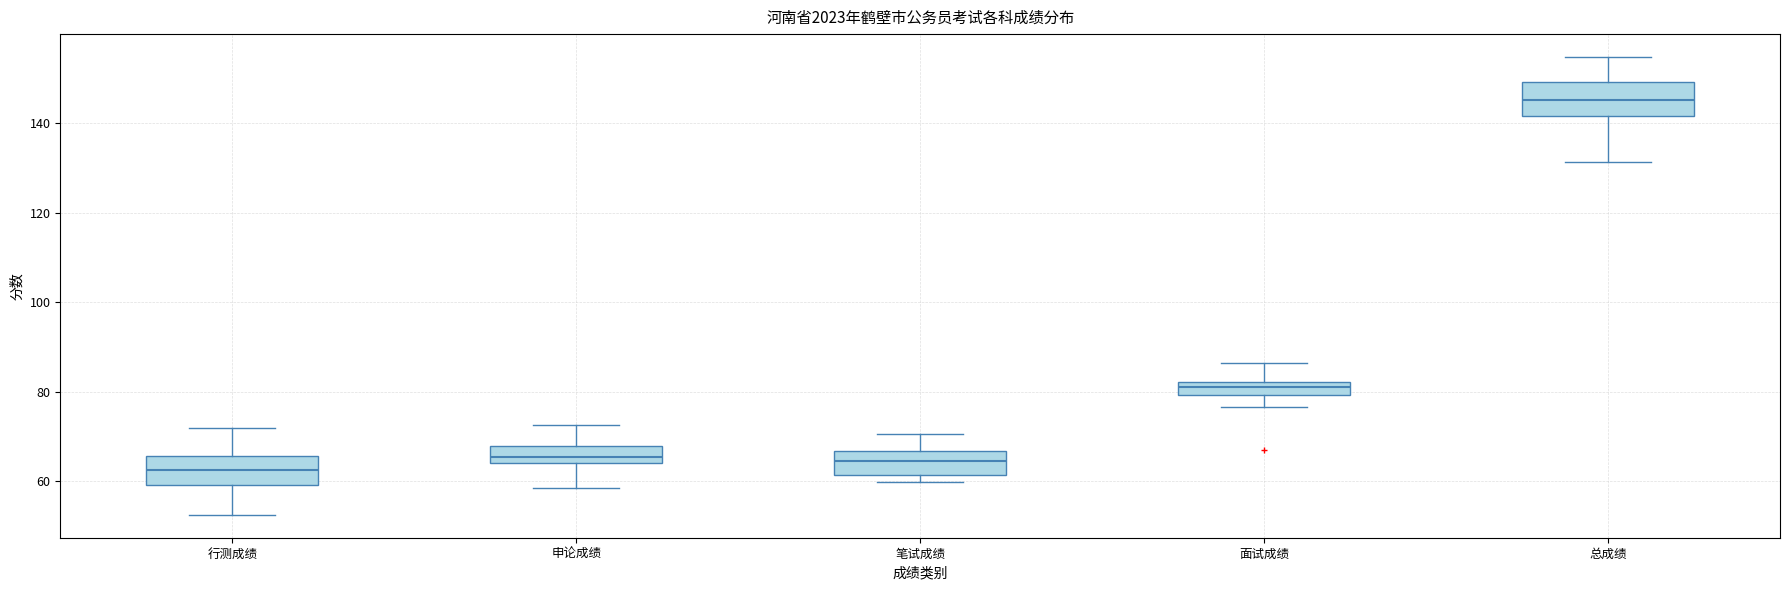

Where does the lower whisker of the box for 面试成绩 end on the y-axis? The values are not printed on the chart, so give them approximately, as read against the axis.

76